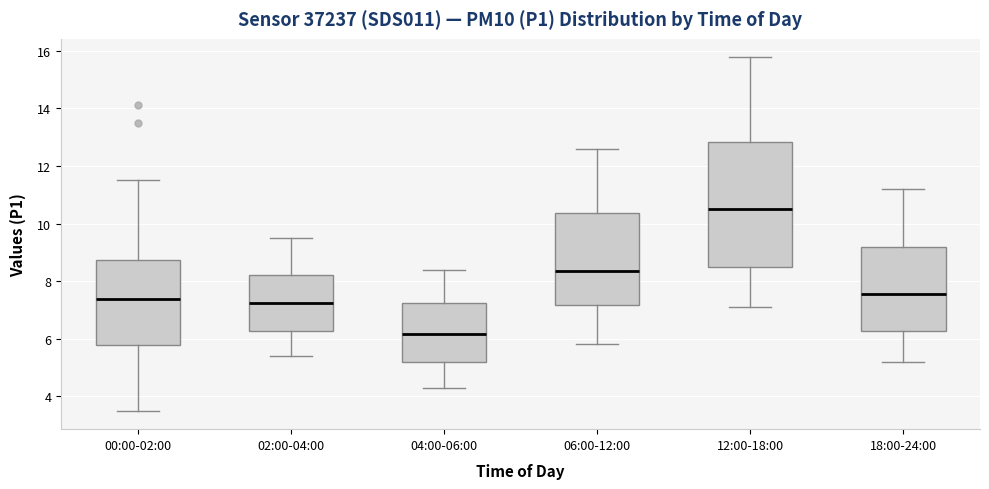

Where is the upper edge of the box for 04:00-06:00 on the y-axis? The values are not printed on the chart, so give them approximately, as read against the axis.

7.2